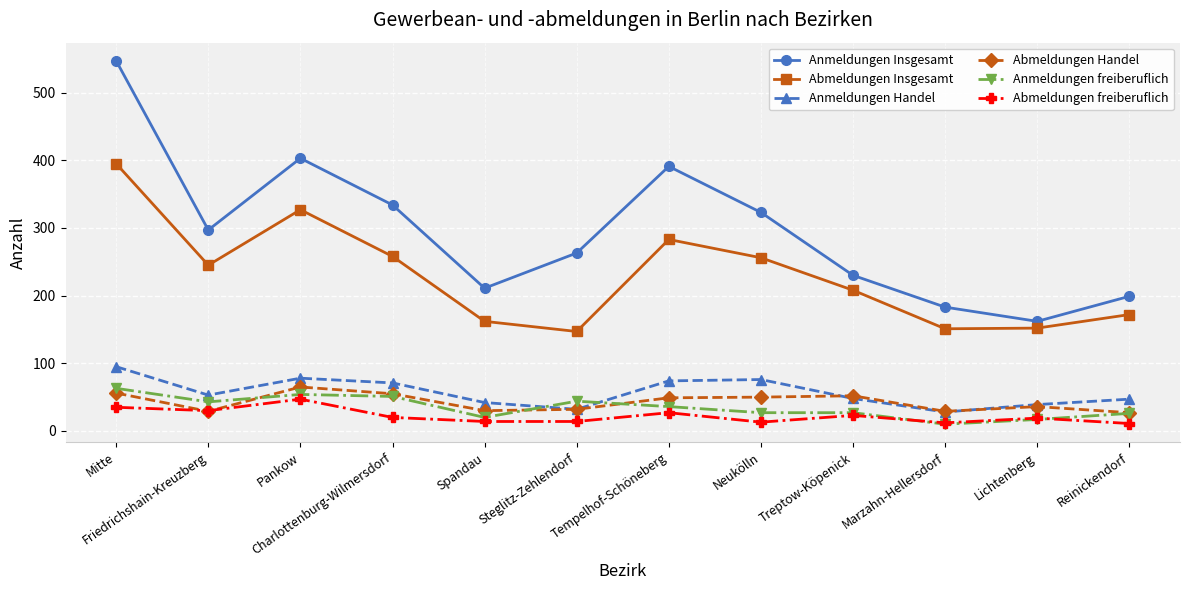

How many categories are shown in the chart?

12